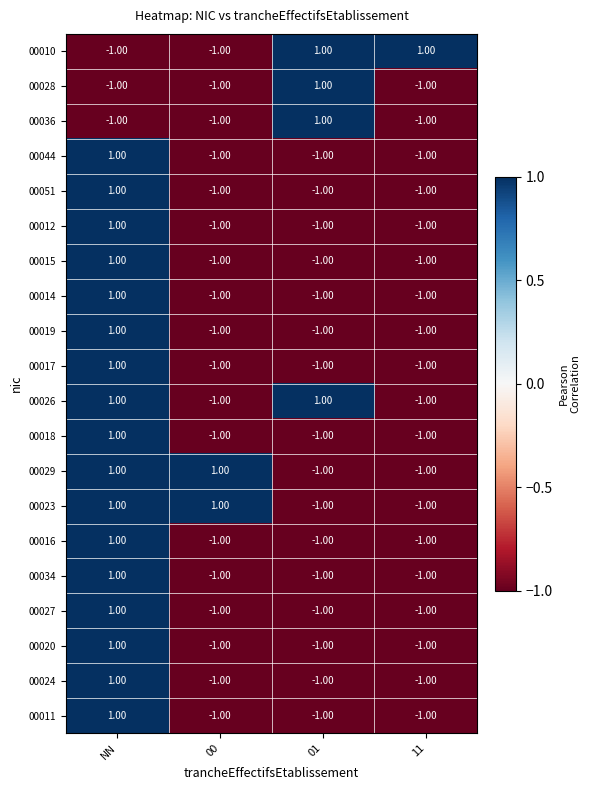

Count the number of data series in this chart.

20